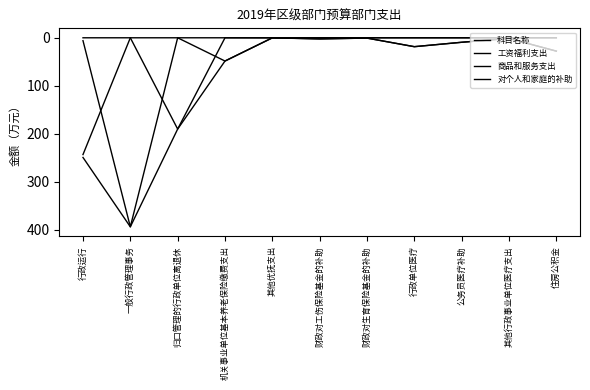

Does the chart have visible grid lines?

No